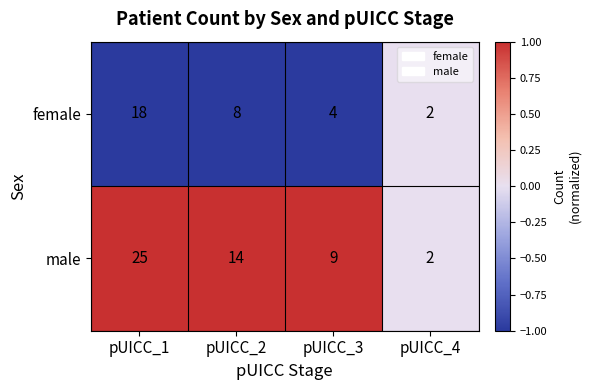

At pUICC_3, list the series in order from largest to smallest.

male, female